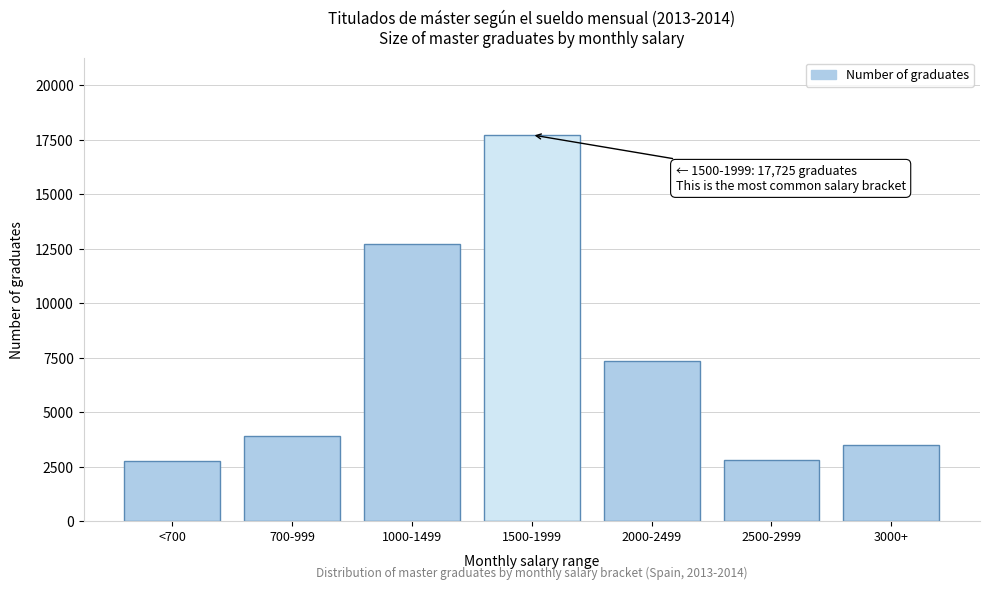

At which category does the chart reach its peak across all series?

1500-1999